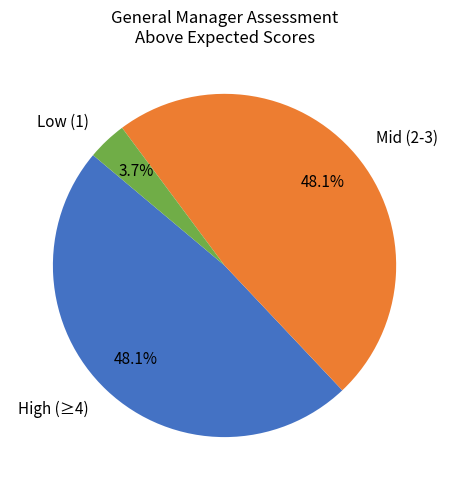

Does High (≥4) account for over 50% of the chart?

No